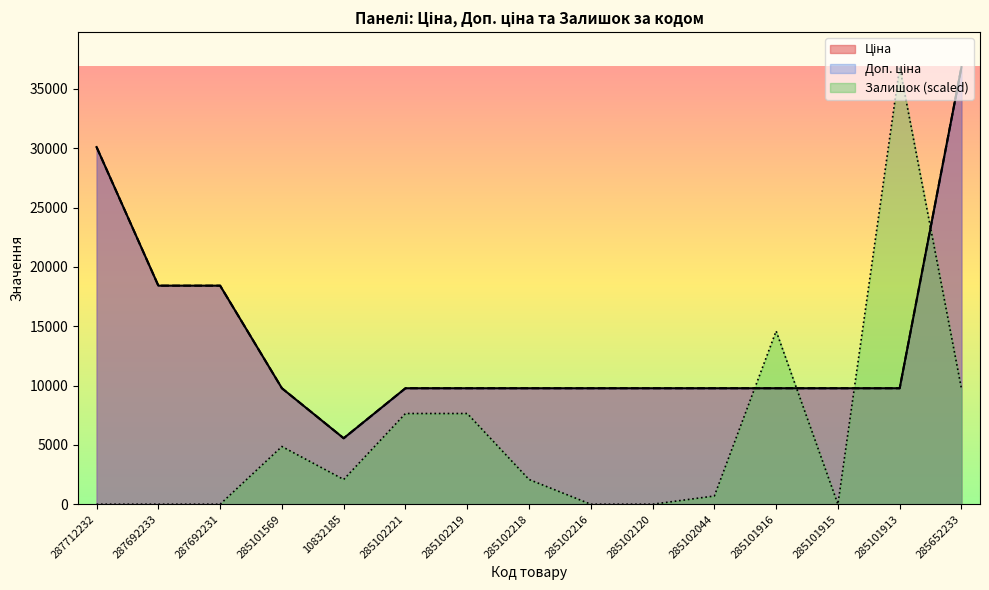

List the series in order of their peak value, highest first.

Ціна, Доп. ціна, Залишок